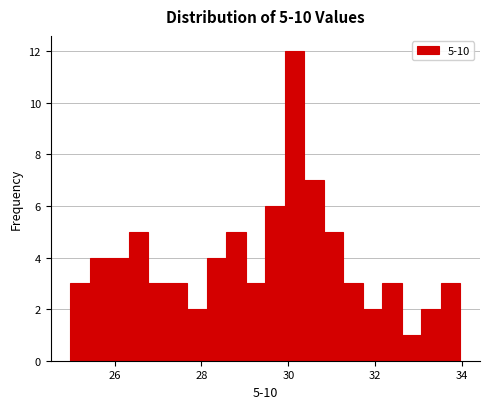

Around what value on the x-axis is the tallest bar? Give the approximate position of its centre, as read against the axis.

30.2